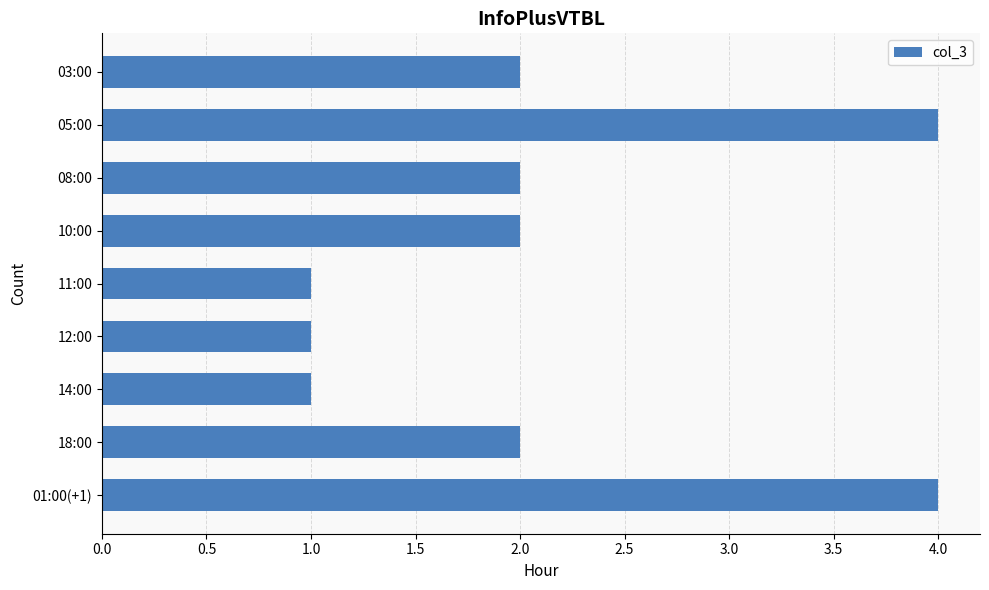

What is the greatest value displayed?

4